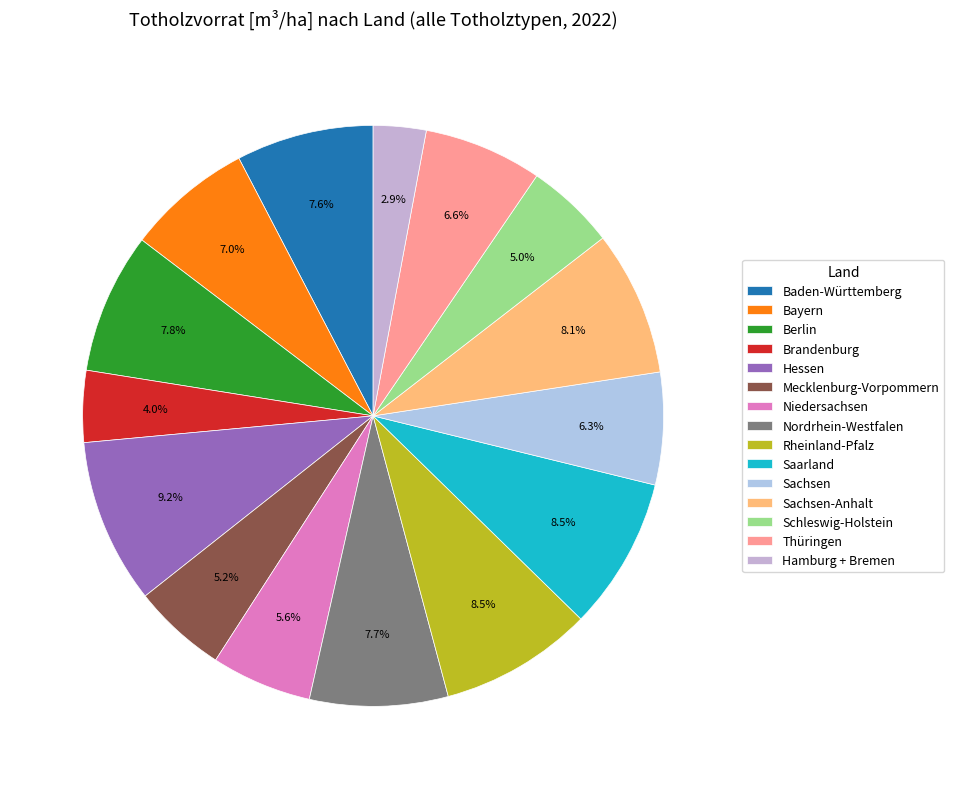

The Sachsen-Anhalt slice represents 8% of the pie. True or false?

True